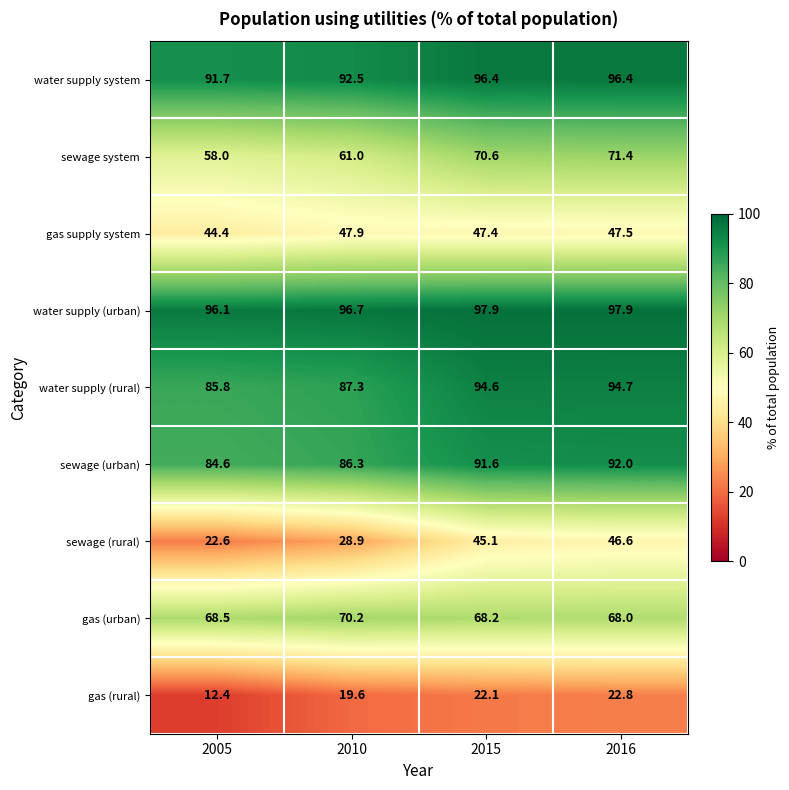

At which category is the sum across all series the highest?

2016